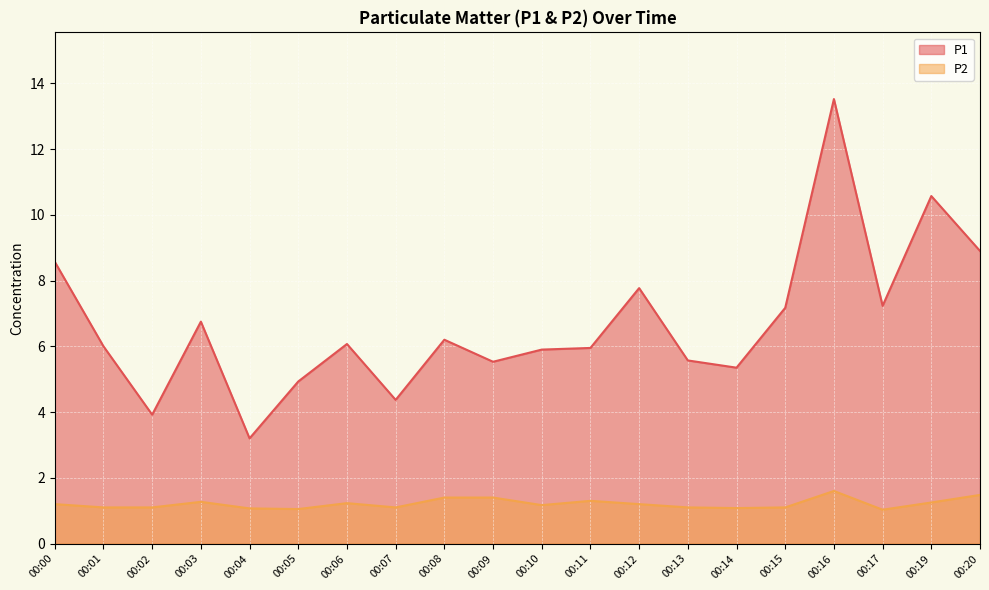

What is the total value across all series at 00:08?

7.6